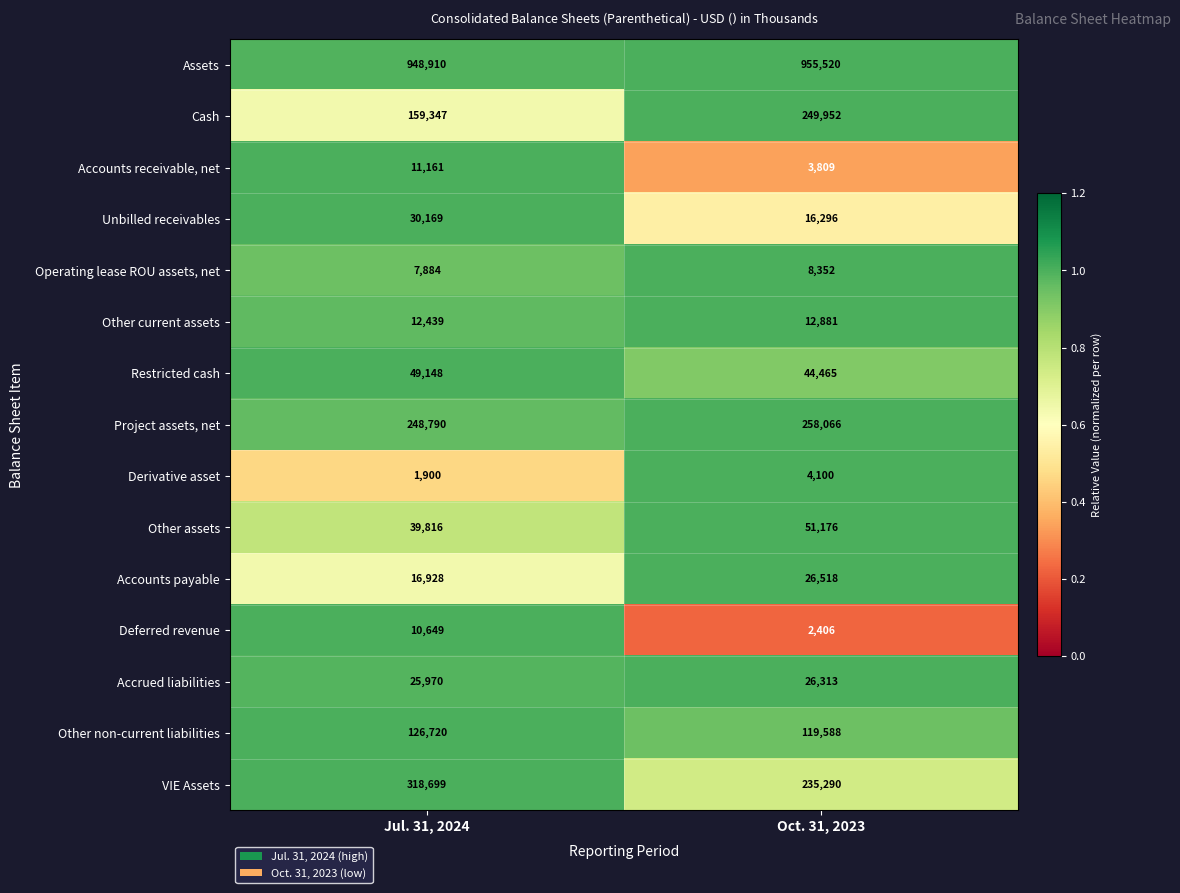

What is the smallest value displayed?

1900